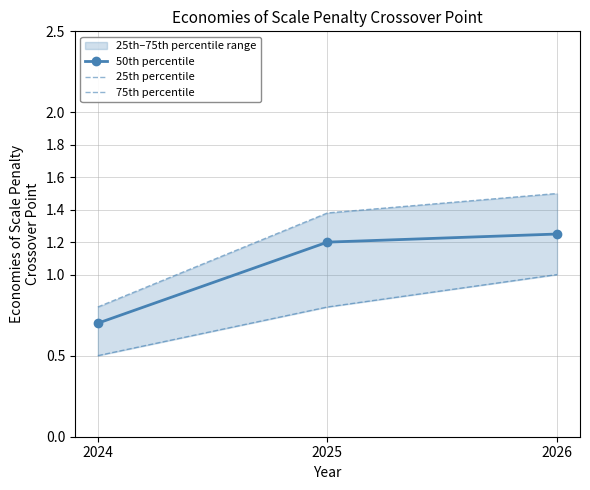

Is this an area chart (filled region under the line)?

No